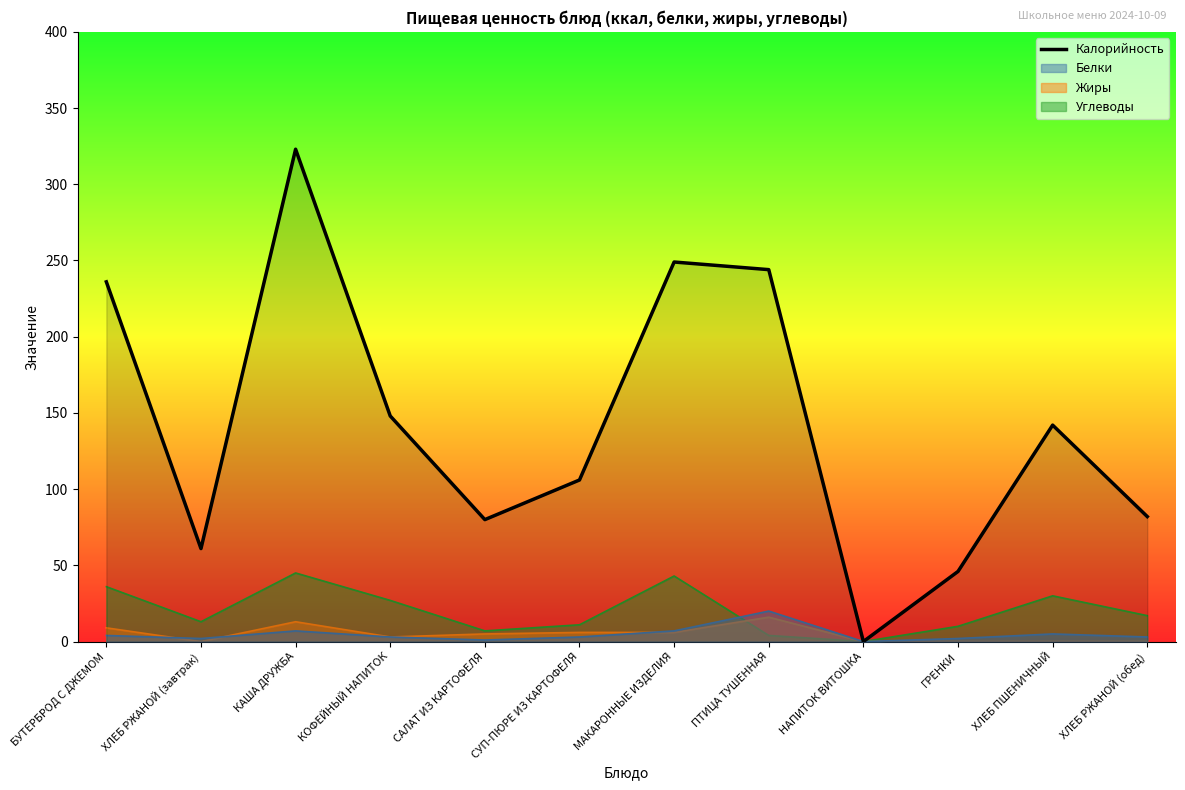

Reading left to right, extract all data points from this chart.

236	61	323	148	80	106	249	244	0	46	142	82